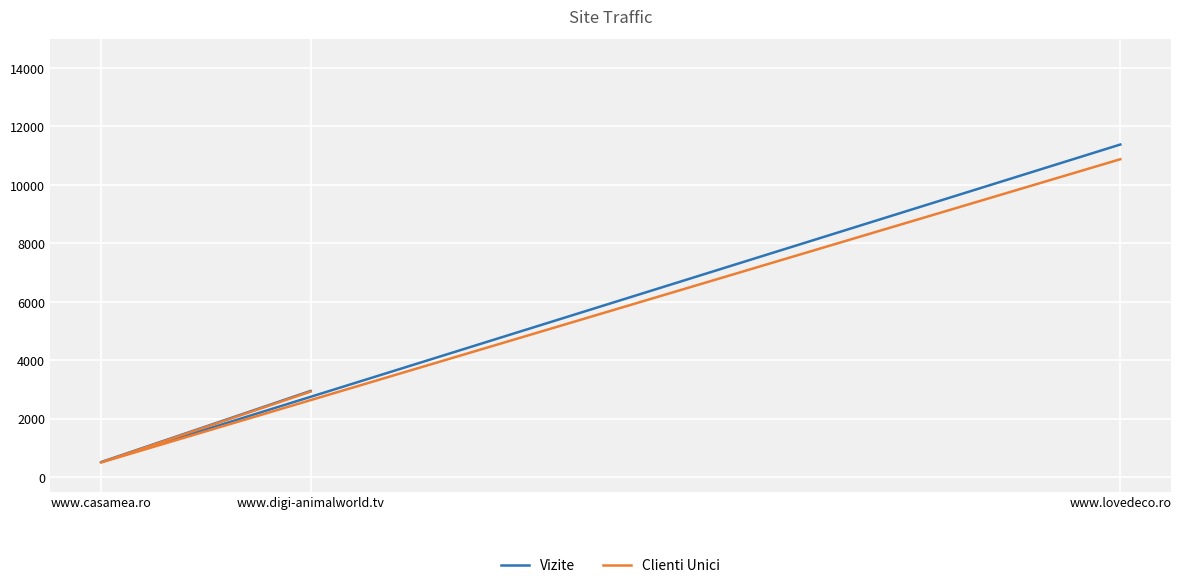

Between www.lovedeco.ro and www.casamea.ro, which is larger?

www.lovedeco.ro